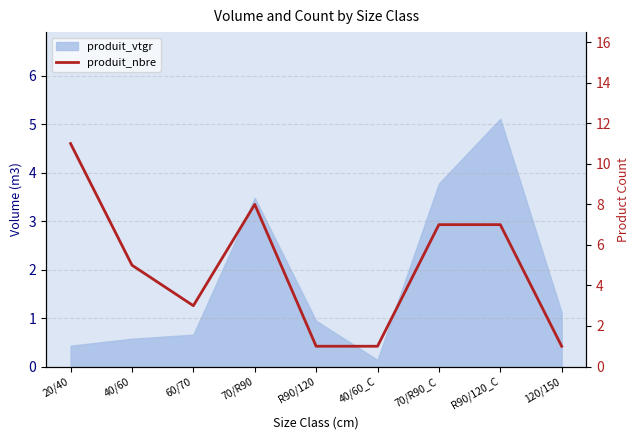

How many interior local peaks (higher than both neighbors) does the data have?

1